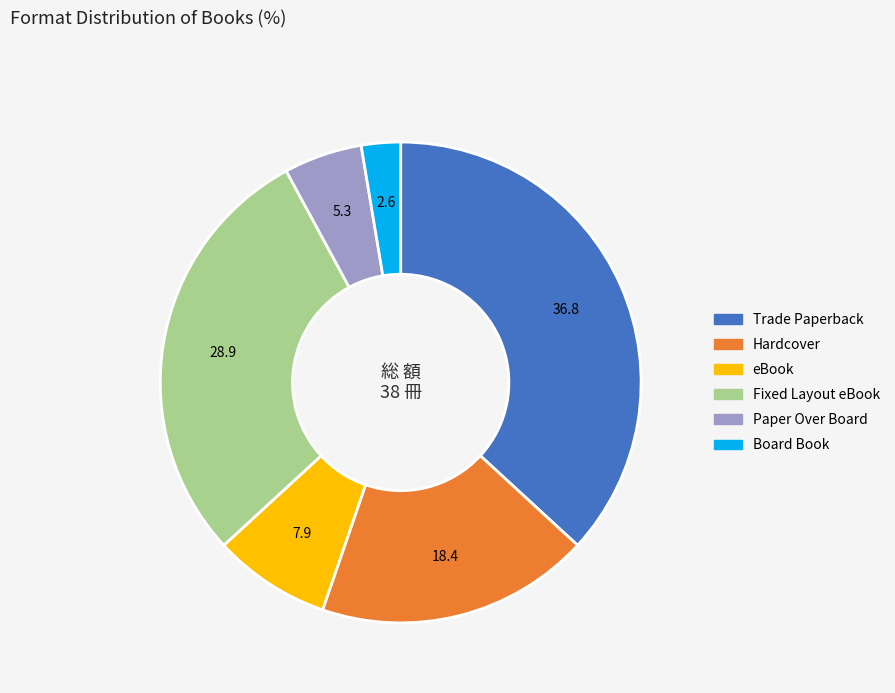

Is the sum of Trade Paperback and Hardcover greater than half?

Yes